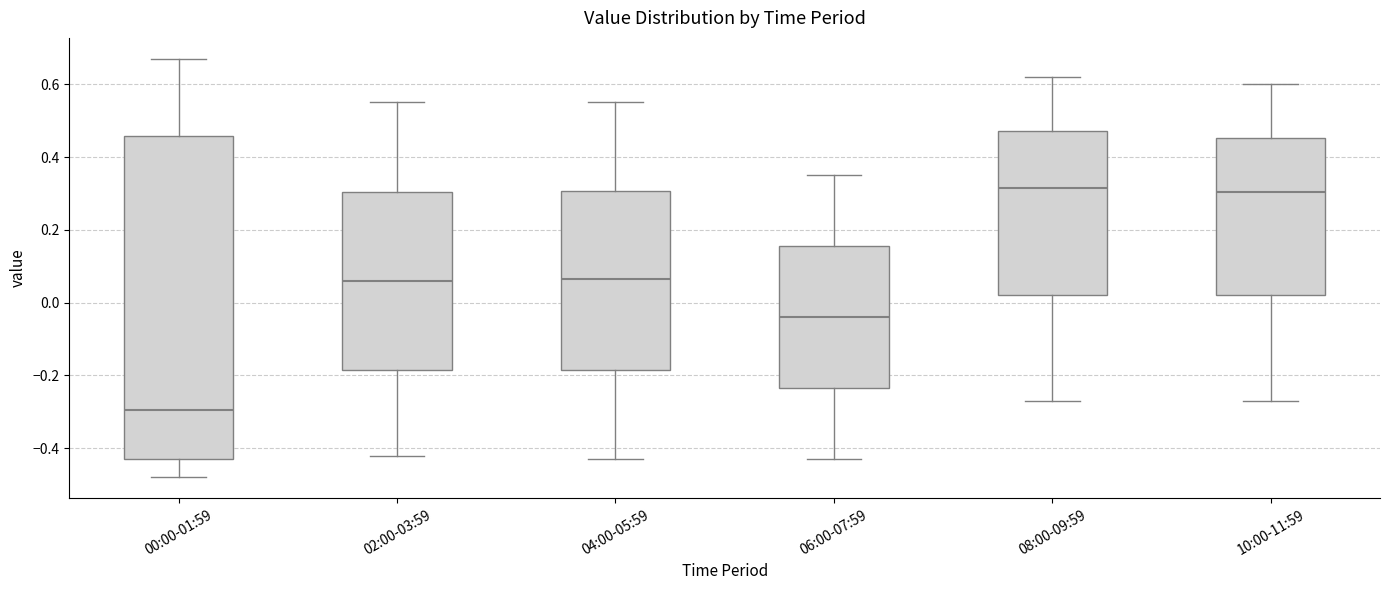

Reading left to right, read every box against the y-axis: the position of its median line, the range the box covers, and the ends of its whiskers. The values are not printed on the chart, so give them approximately, as read against the axis.

00:00-01:59: median -0.30, box -0.42 to 0.46, whiskers -0.48 to 0.68
02:00-03:59: median 0.06, box -0.18 to 0.30, whiskers -0.42 to 0.56
04:00-05:59: median 0.06, box -0.18 to 0.30, whiskers -0.42 to 0.56
06:00-07:59: median -0.04, box -0.24 to 0.16, whiskers -0.42 to 0.36
08:00-09:59: median 0.32, box 0.02 to 0.48, whiskers -0.26 to 0.62
10:00-11:59: median 0.30, box 0.02 to 0.46, whiskers -0.26 to 0.60